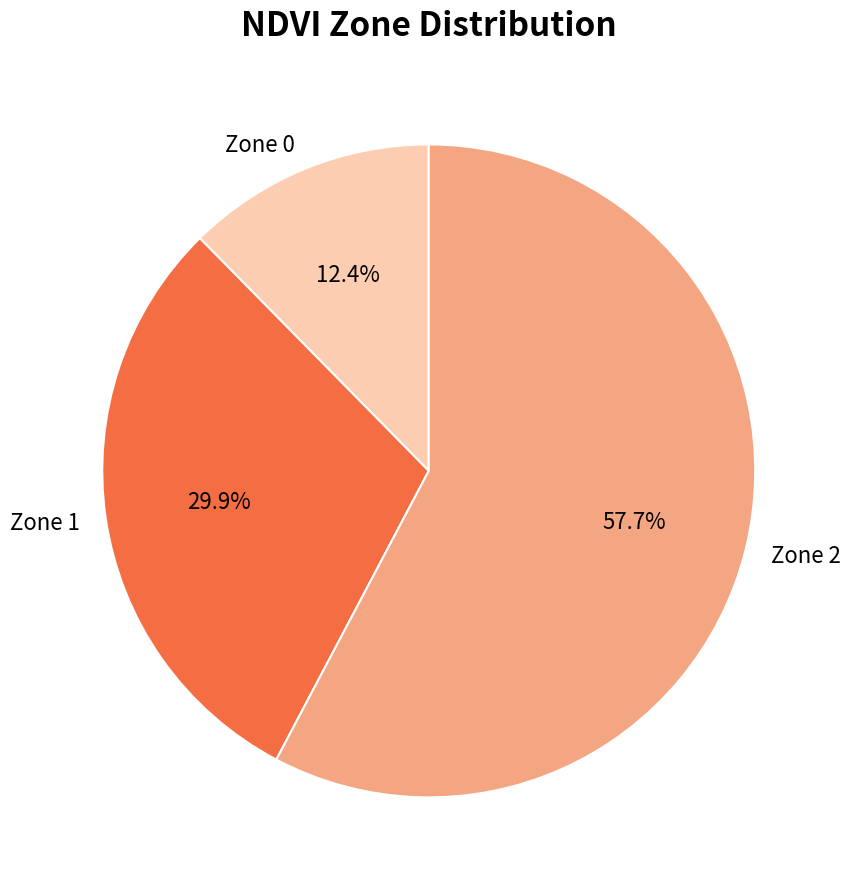

What is the ratio of the value at Zone 2 to the value at Zone 1?

1.9